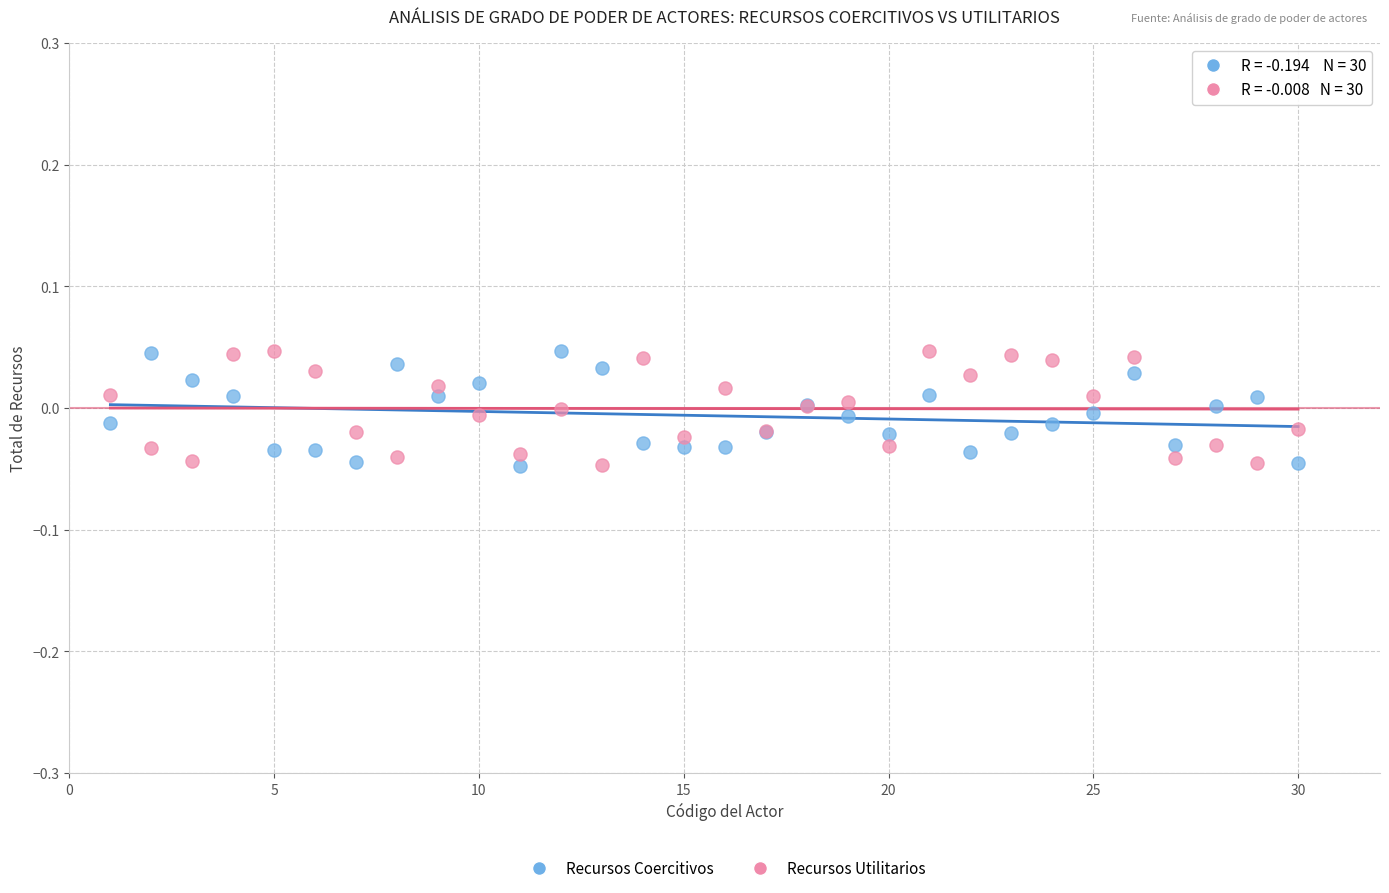

What is the X range (max minus min) for the scatter plot?

29.0